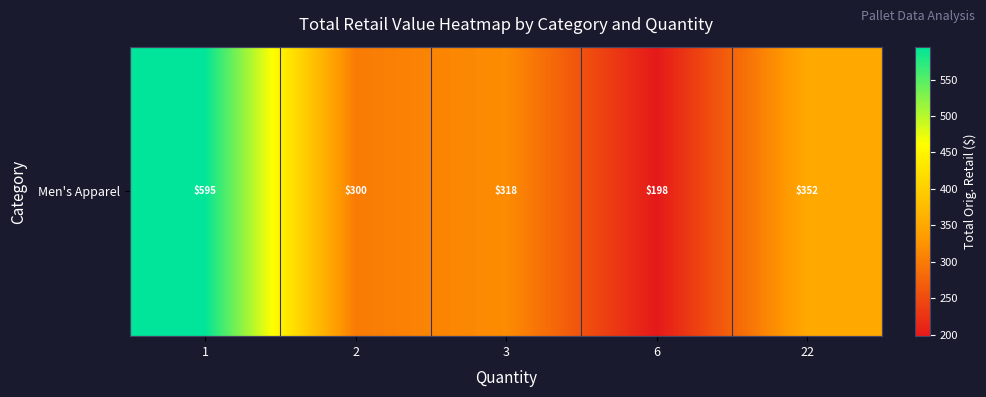

Which has a higher value, 3 or 6?

3